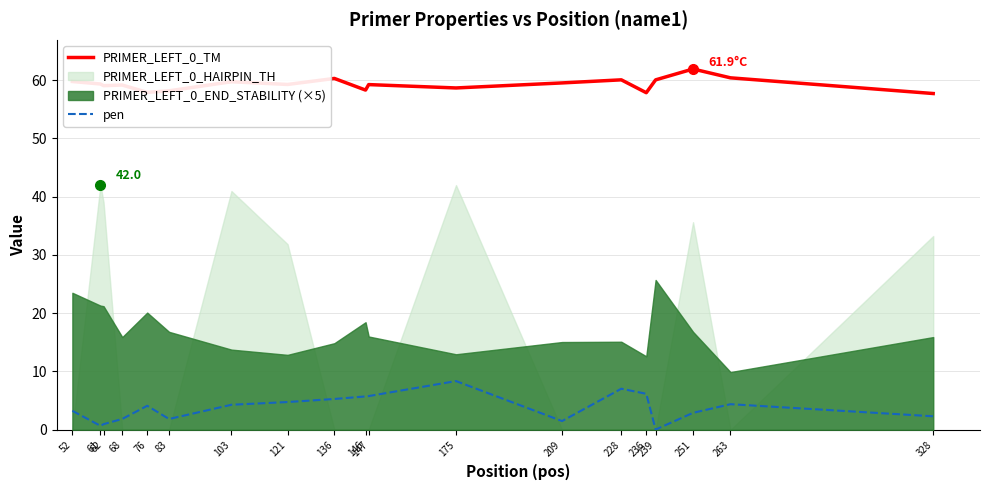

At which label does PRIMER_LEFT_0_TM reach its peak?

251